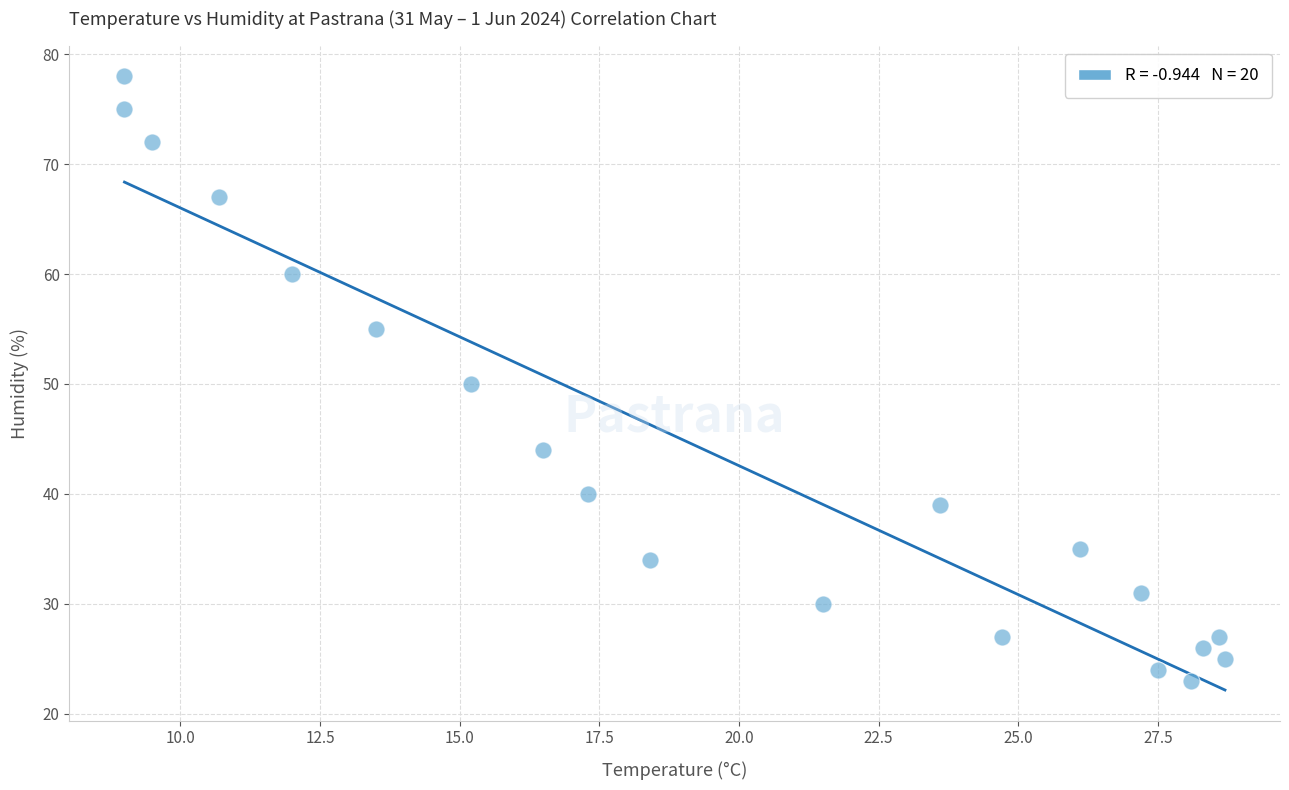

What is the range of Y values (max minus min)?

55